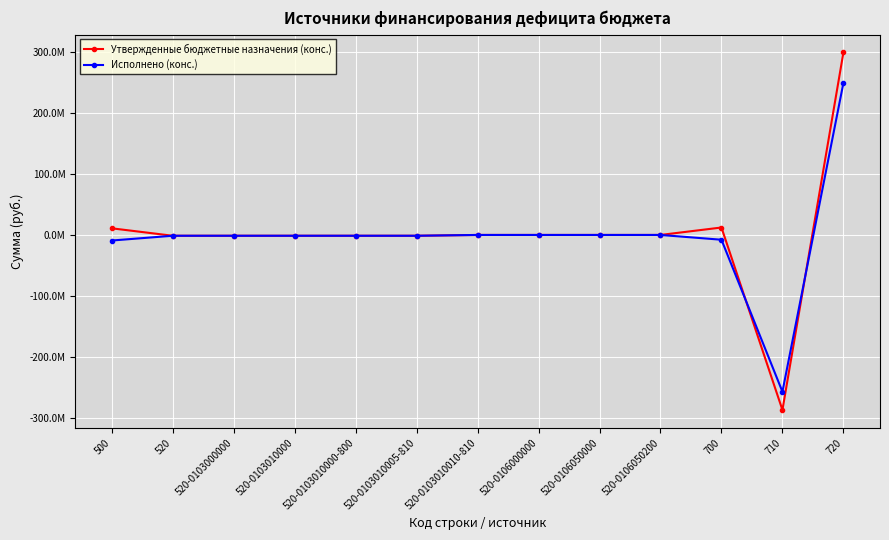

Is it true that Исполнено (конс.) equals -347830723.8 at 520-0103010010-810?

False